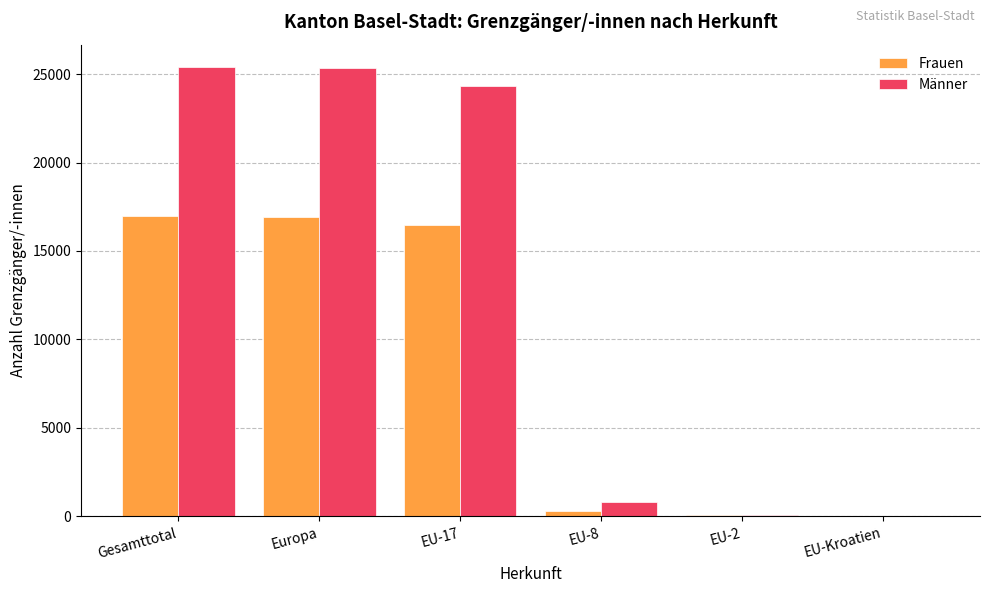

Is it true that Frauen equals 301 at EU-8?

True